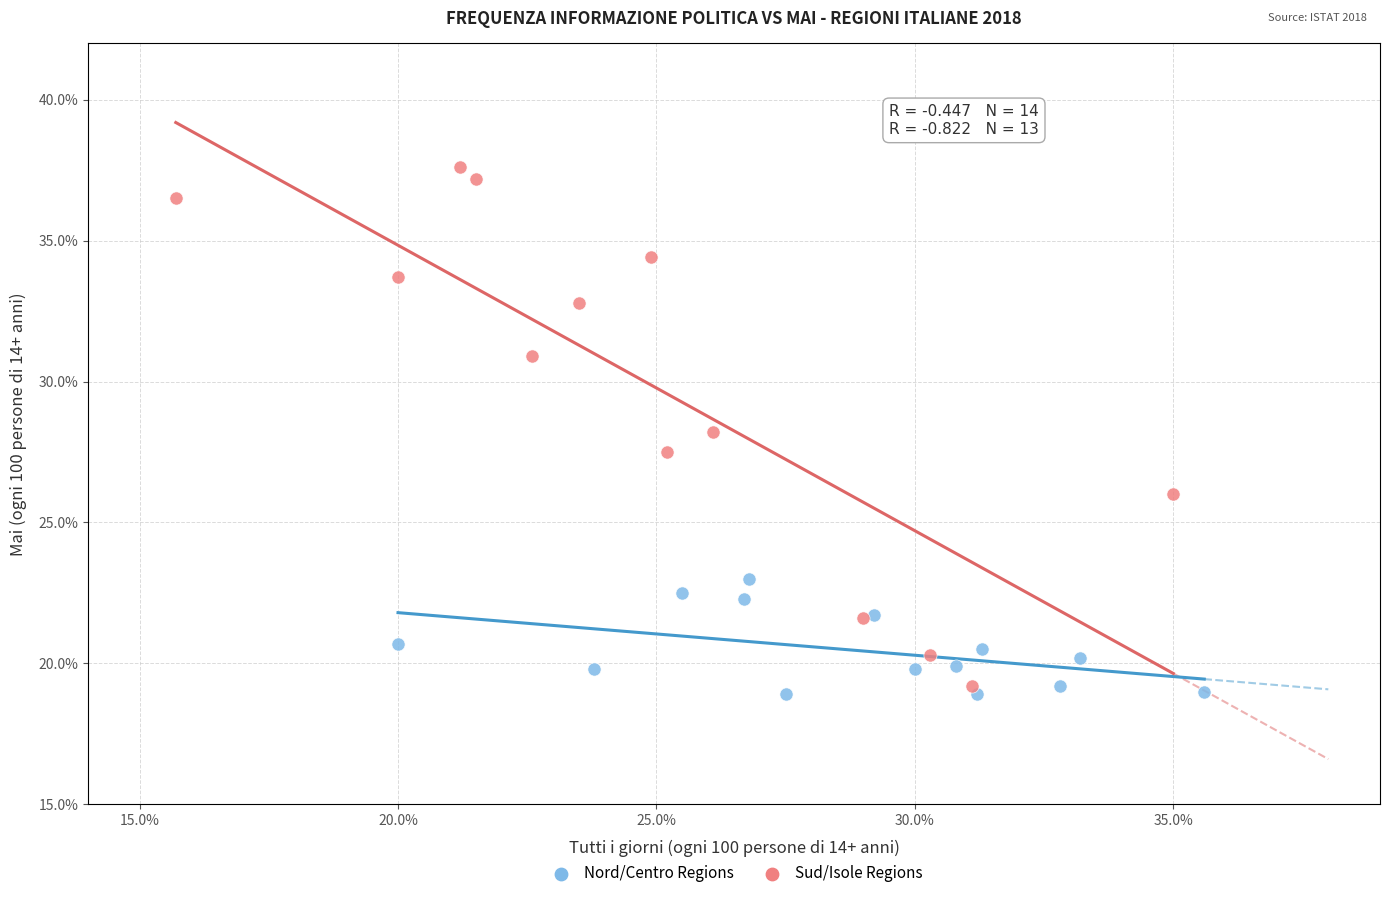

Which series has the largest Y range (max minus min)?

Sud/Isole Regions